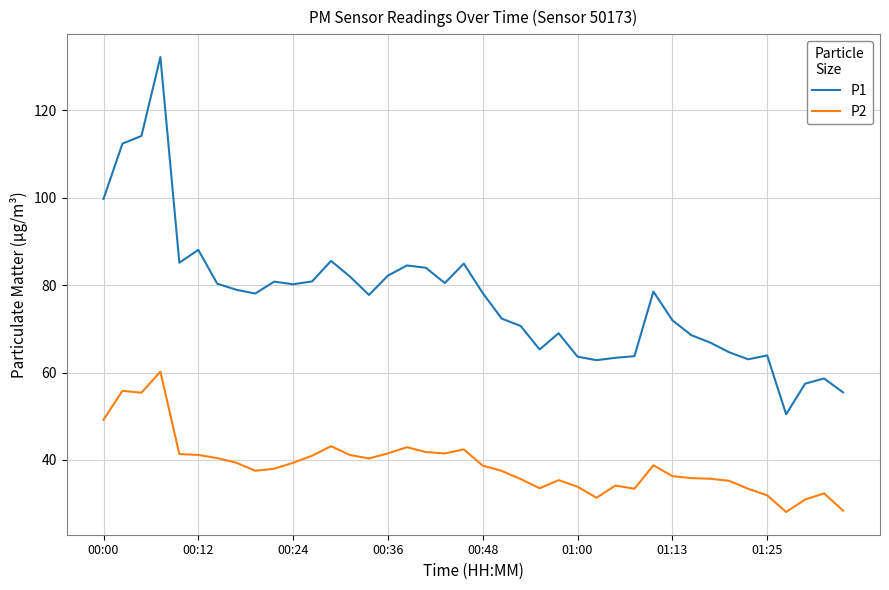

List the series in order of their peak value, highest first.

P1, P2